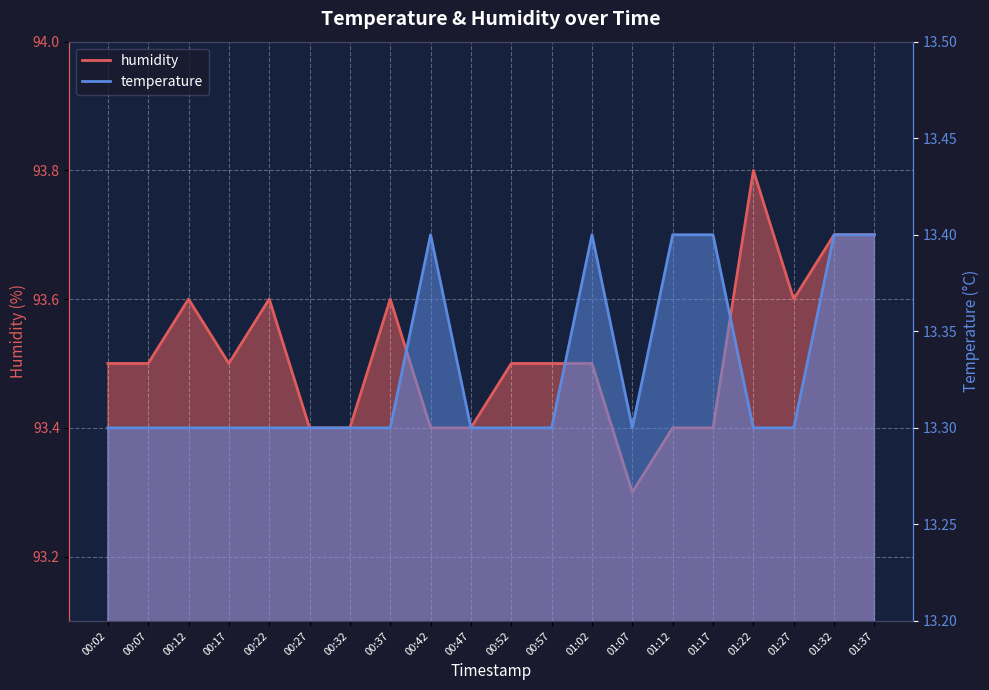

At which category is the sum across all series the highest?

01:32